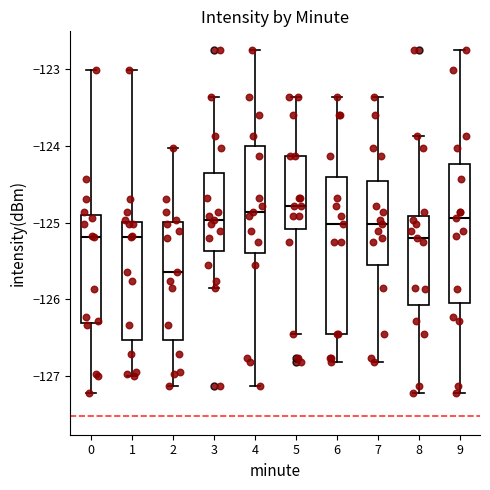

Reading left to right, transcribe this box plot: for each box, give where its median line is, the range the box spans, and where its two whiskers end, as read against the y-axis. The values are not printed on the chart, so give them approximately, as read against the axis.

0: median -125.2, box -126.3 to -124.9, whiskers -127.2 to -123.0
1: median -125.2, box -126.5 to -125.0, whiskers -127.0 to -123.0
2: median -125.6, box -126.5 to -125.0, whiskers -127.1 to -124.0
3: median -125.0, box -125.4 to -124.4, whiskers -125.9 to -123.4
4: median -124.9, box -125.4 to -124.0, whiskers -127.1 to -122.7
5: median -124.8, box -125.1 to -124.1, whiskers -126.5 to -123.4
6: median -125.0, box -126.5 to -124.4, whiskers -126.8 to -123.4
7: median -125.0, box -125.6 to -124.5, whiskers -126.8 to -123.4
8: median -125.2, box -126.1 to -124.9, whiskers -127.2 to -123.9
9: median -124.9, box -126.0 to -124.2, whiskers -127.2 to -122.7